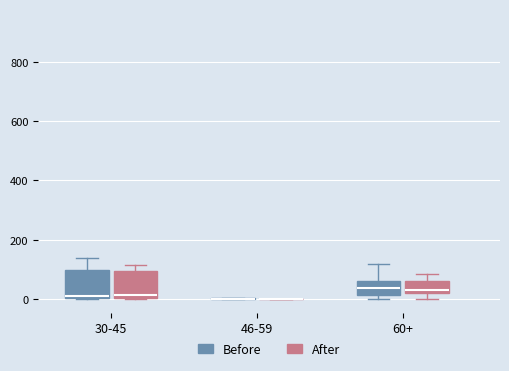

Reading left to right, transcribe this box plot: for each box, give where its median line is, the range the box spans, and where its two whiskers end, as read against the y-axis. The values are not printed on the chart, so give them approximately, as read against the axis.

30-45 (Before): median 20, box 0 to 100, whiskers 0 to 140
30-45 (After): median 20, box 0 to 100, whiskers 0 to 120
46-59 (Before): box collapsed to a line at 0, whiskers 0 to 0
46-59 (After): box collapsed to a line at 0, whiskers 0 to 0
60+ (Before): median 40, box 20 to 60, whiskers 0 to 120
60+ (After): median 40, box 20 to 60, whiskers 0 to 80